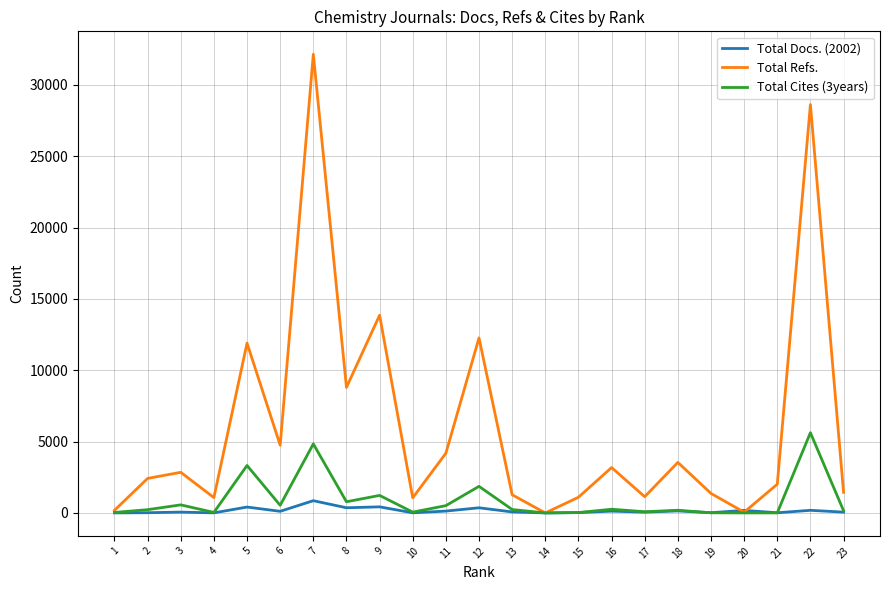

What is the sum of all Total Cites (3years) values?

20607